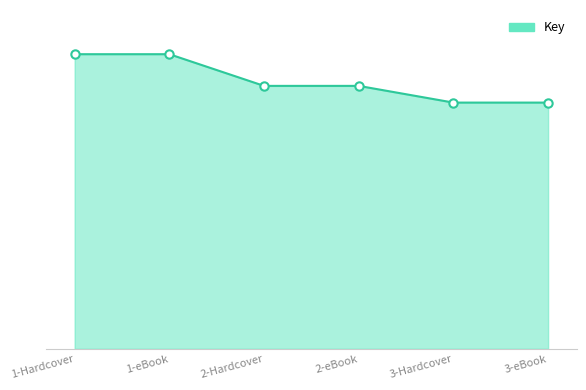

What is the change in value from 1-eBook to 2-Hardcover?

-22184977